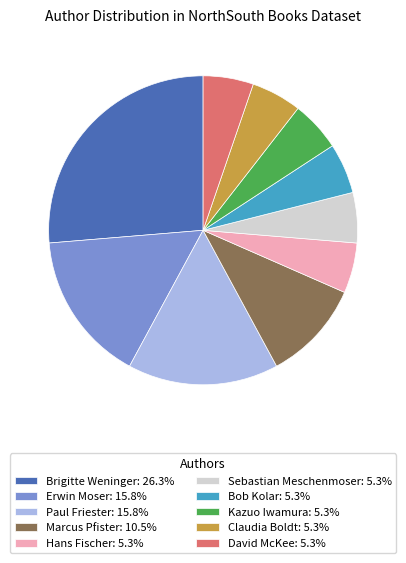

Approximately how many times larger is the value at Sebastian Meschenmoser compared to Hans Fischer?

1.0